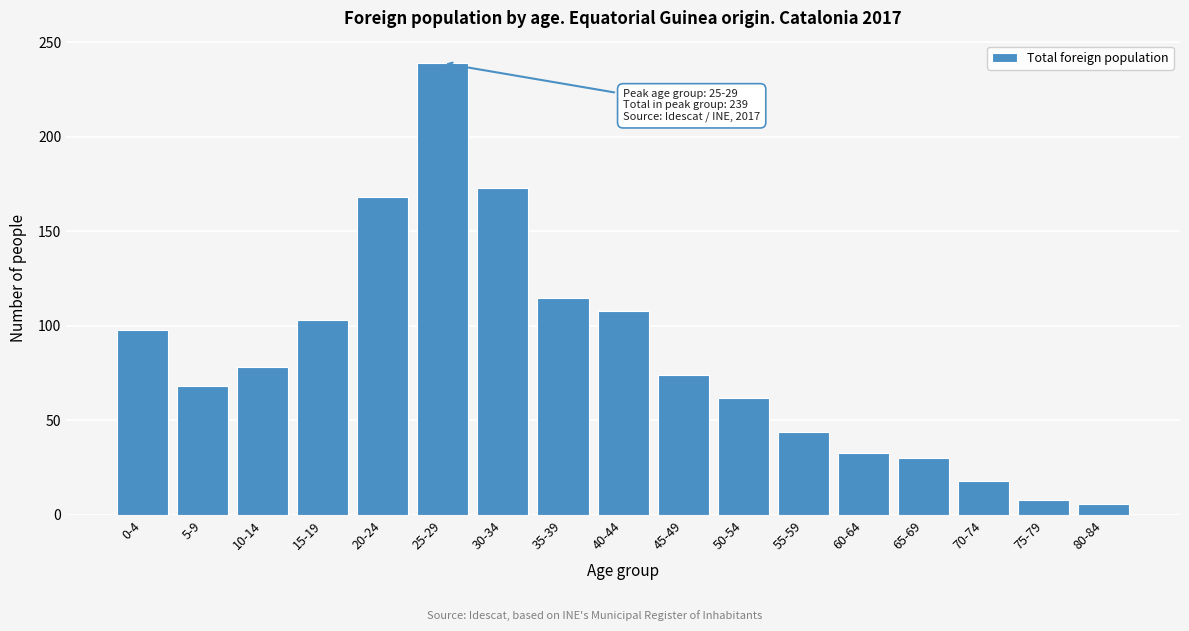

Reading left to right, extract all data points from this chart.

0-4=98	5-9=68	10-14=78	15-19=103	20-24=168	25-29=239	30-34=173	35-39=115	40-44=108	45-49=74	50-54=62	55-59=44	60-64=33	65-69=30	70-74=18	75-79=8	80-84=6